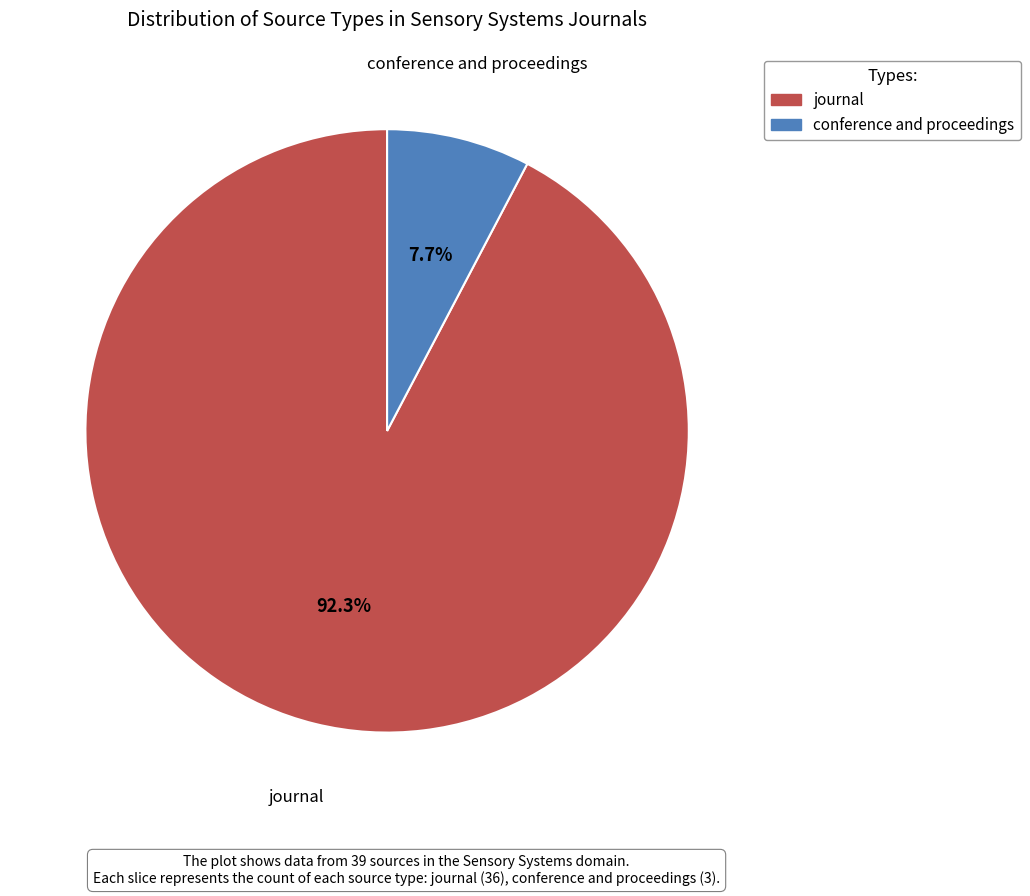

Count the number of slices in the pie.

2